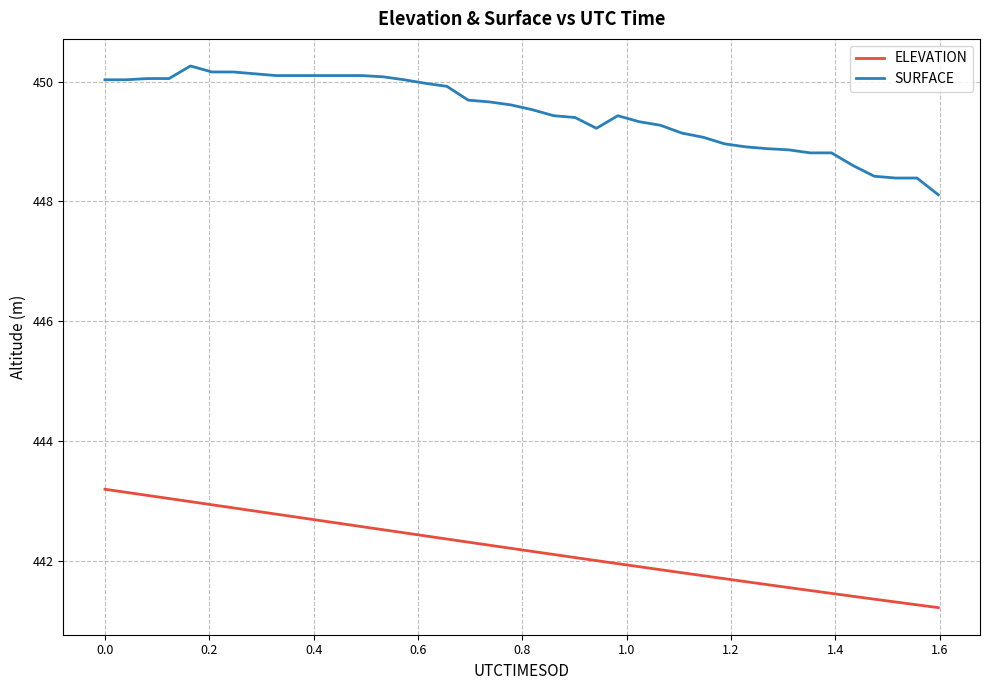

At how many categories does at least one series exceed 447?

40